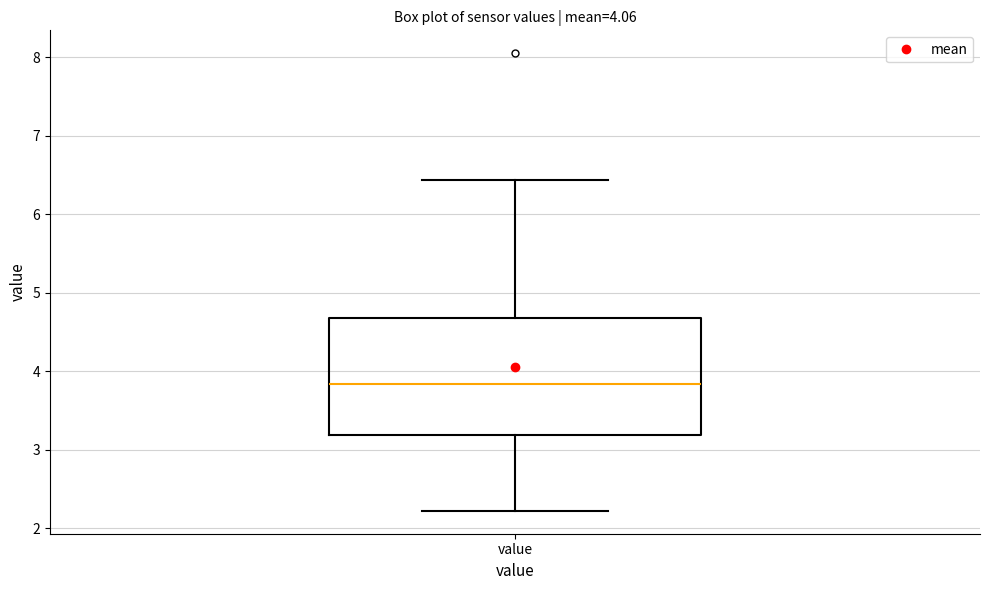

Where is the upper edge of the box for value on the y-axis? The values are not printed on the chart, so give them approximately, as read against the axis.

4.7